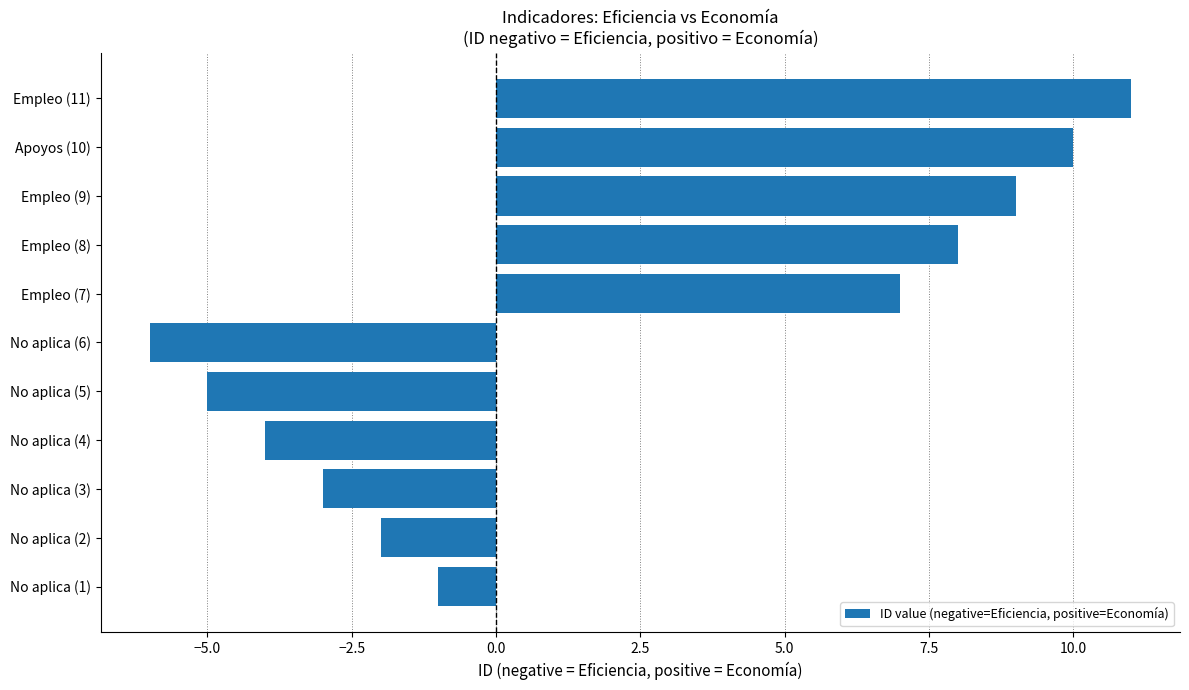

At which label is the value closest to 2?

No aplica (1)